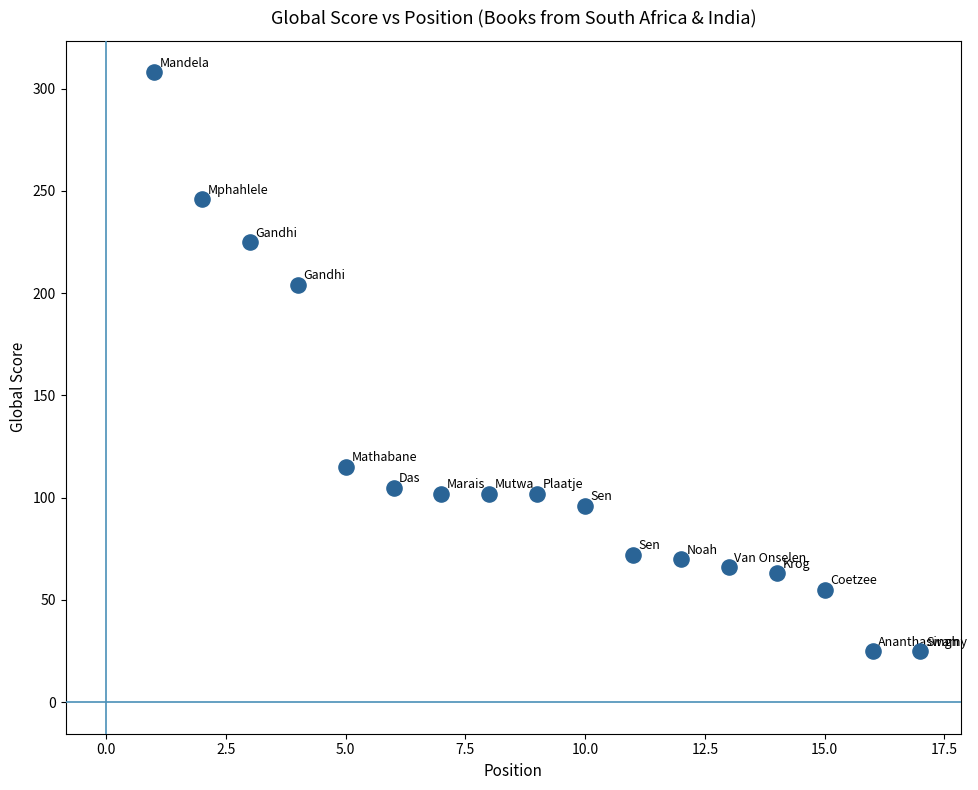

What is the range of X values (max minus min)?

16